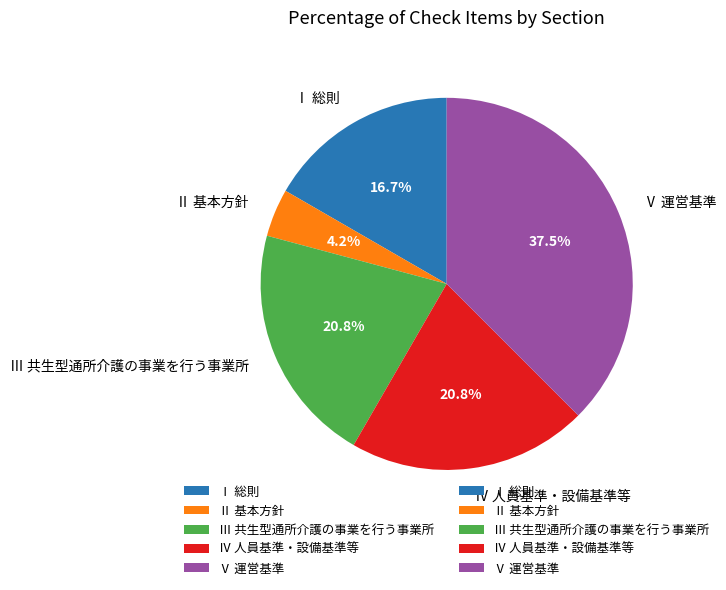

What percentage is NOT represented by Ⅰ 総則?

83.3%